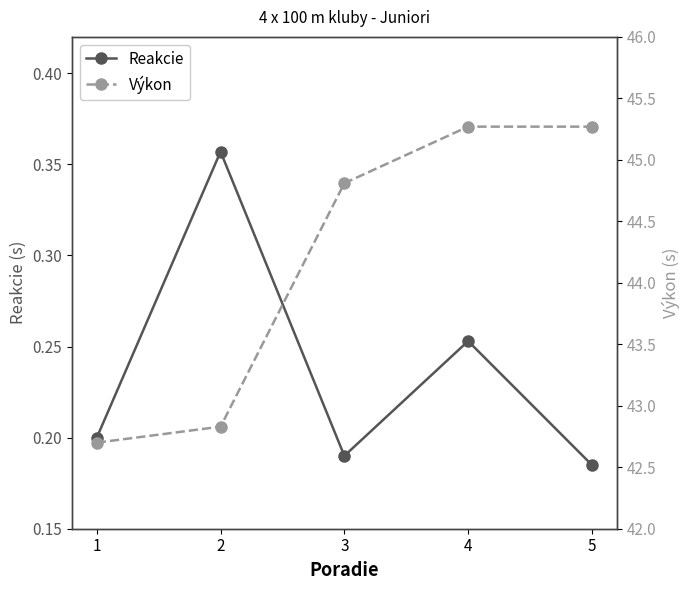

Reading right to left, transcribe all the data shown in this chart.

Reakcie: 5=0.2	4=0.3	3=0.2	2=0.4	1=0.2
Výkon: 5=45.3	4=45.3	3=44.8	2=42.8	1=42.7